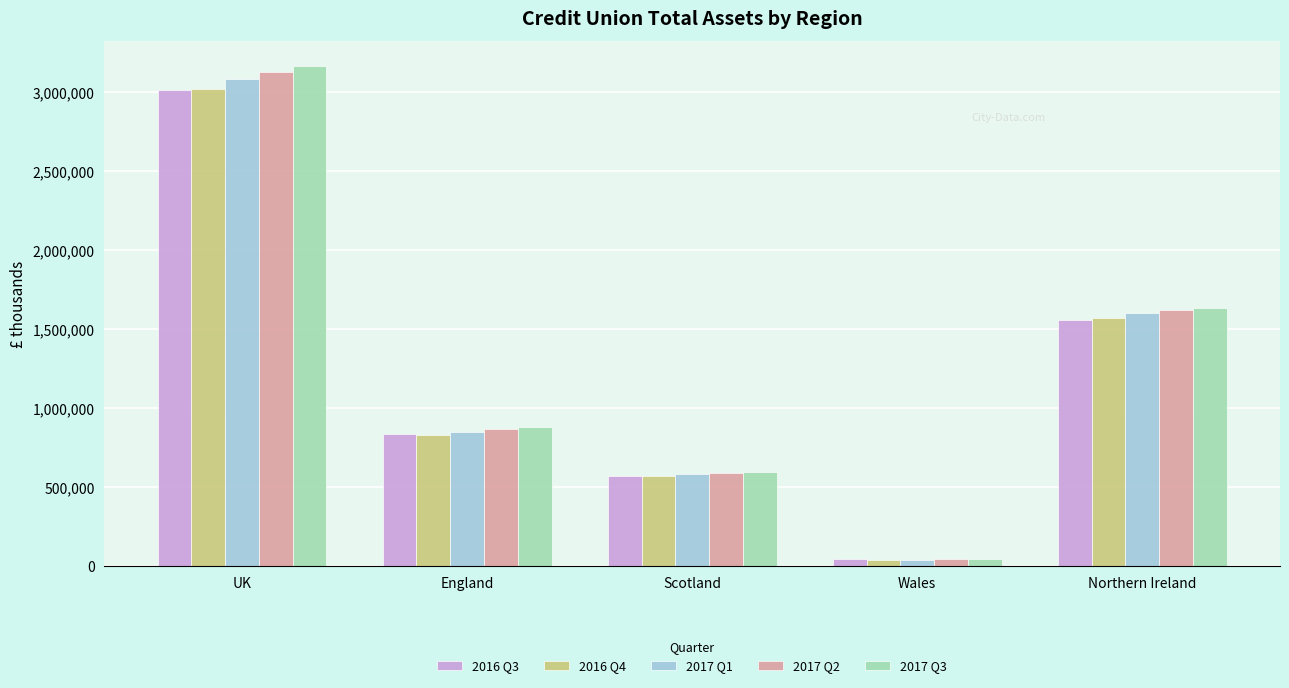

What are all the series names shown in the legend?

2016 Q3, 2016 Q4, 2017 Q1, 2017 Q2, 2017 Q3